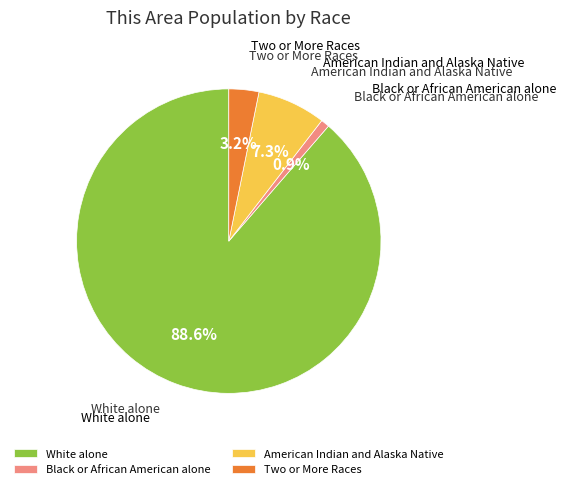

To the nearest percent, what percentage of the pie is White alone?

89%